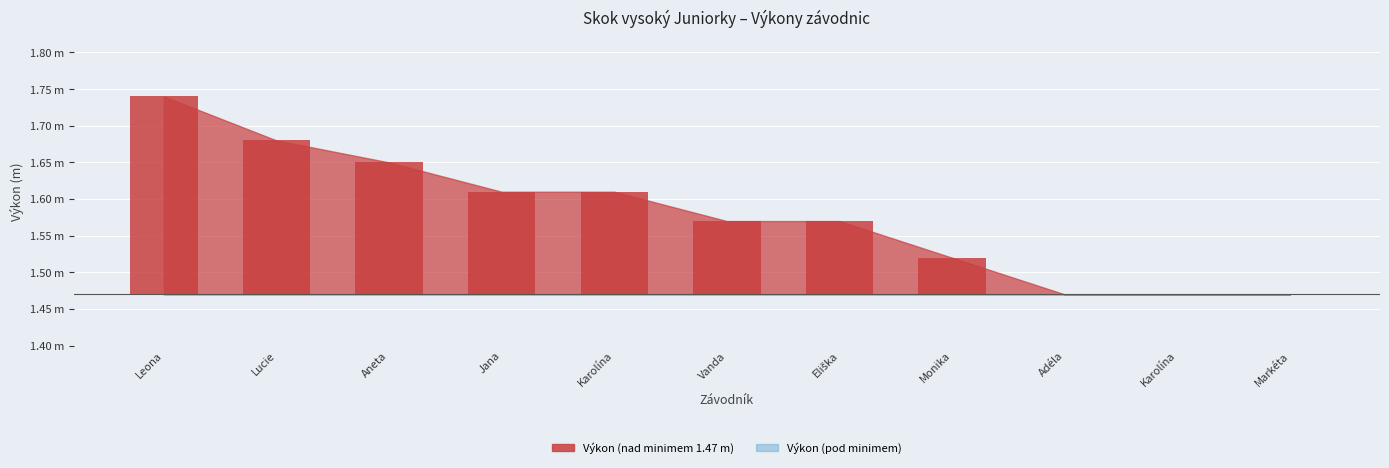

What position from the left is Silnicová Leona?

1